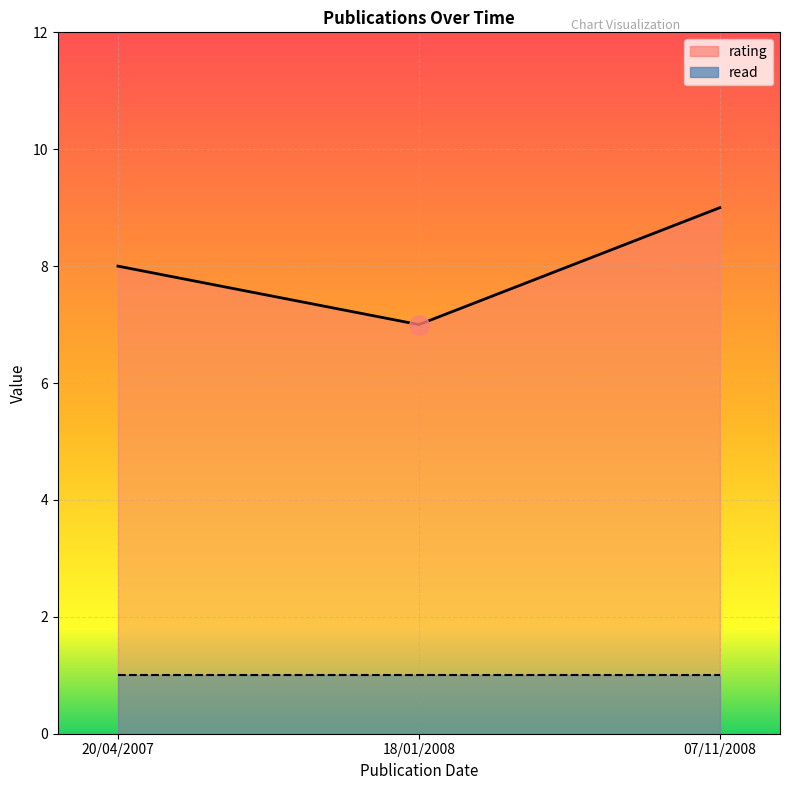

Rank the categories by value from highest to lowest.

07/11/2008, 20/04/2007, 18/01/2008